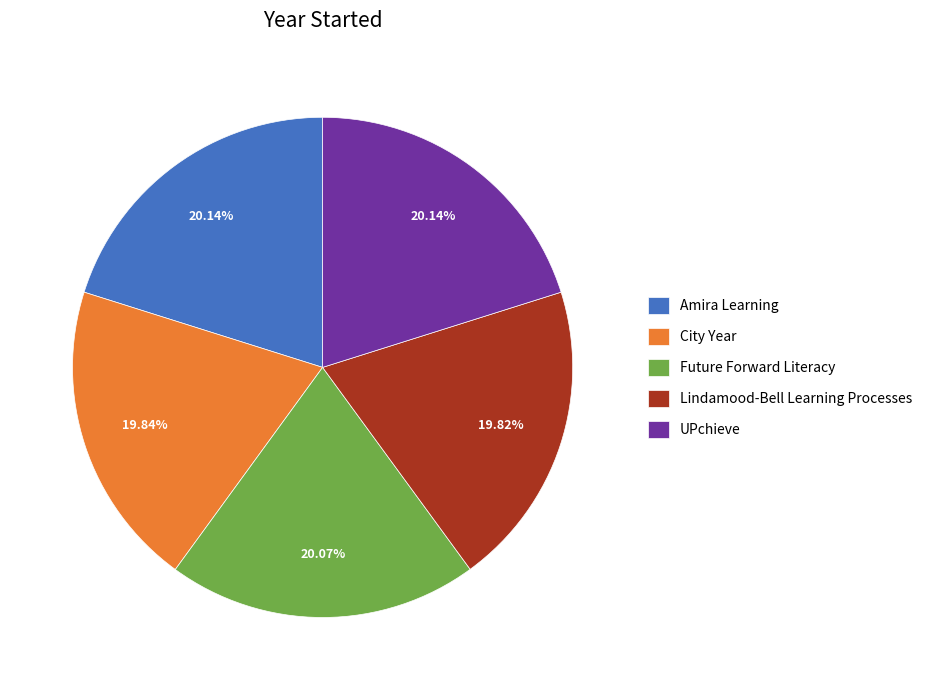

How many segments does this pie chart have?

5